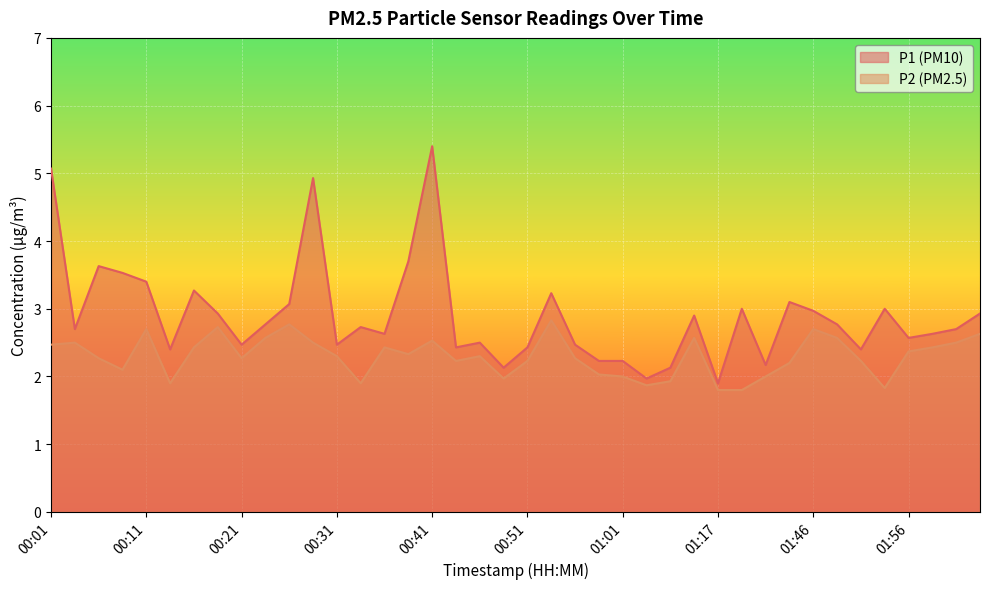

What is the difference between the maximum and second lowest values in the P2 series?

1.0